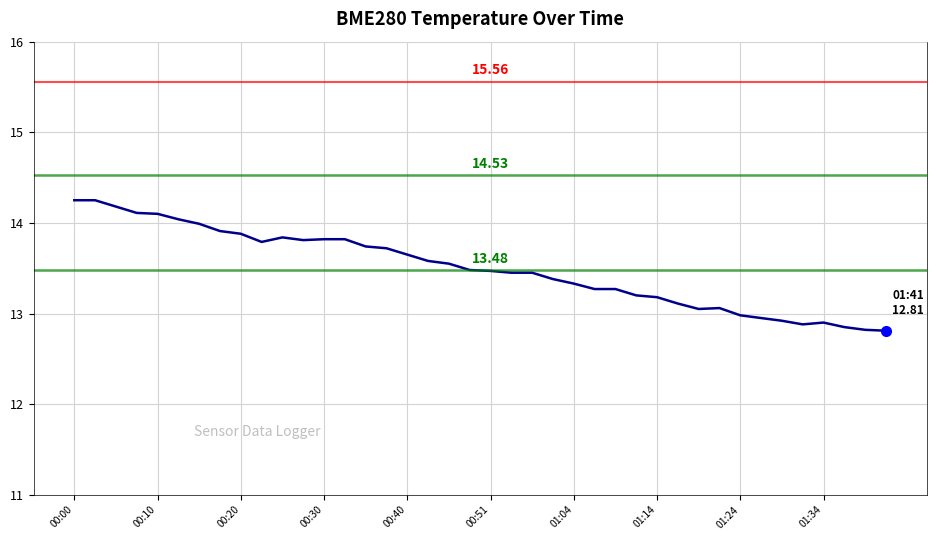

What is the difference between the maximum and minimum values?

1.4